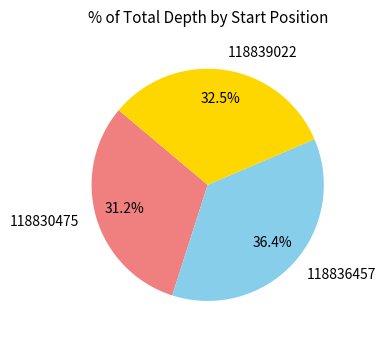

To the nearest percent, what is the combined percentage of 118830475 and 118836457?

68%